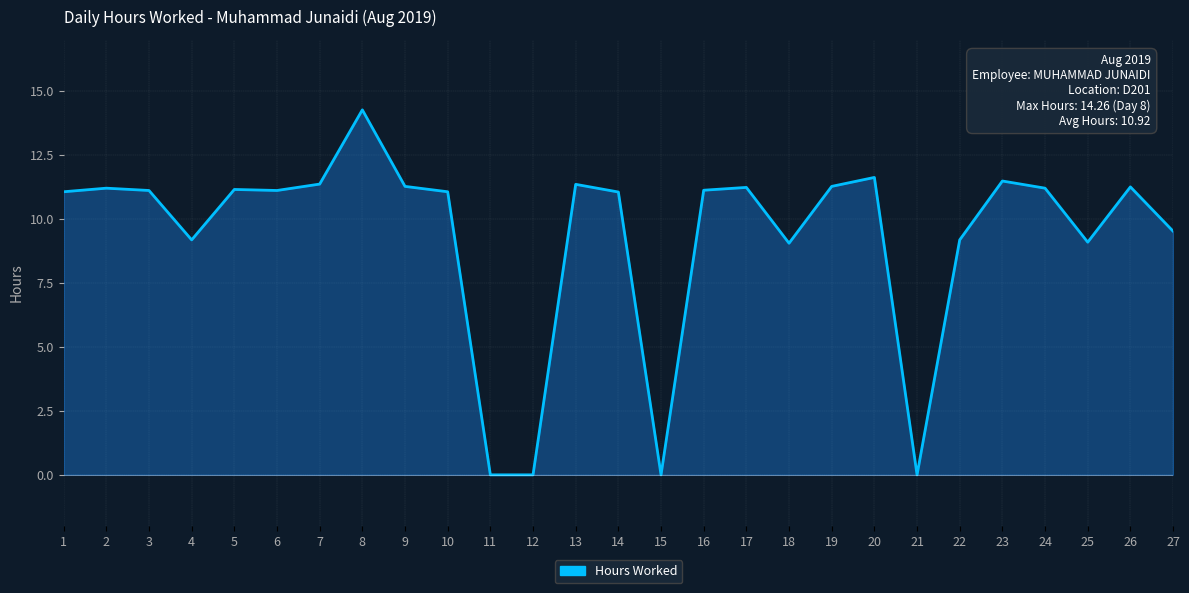

Which label corresponds to the largest value in the chart?

8